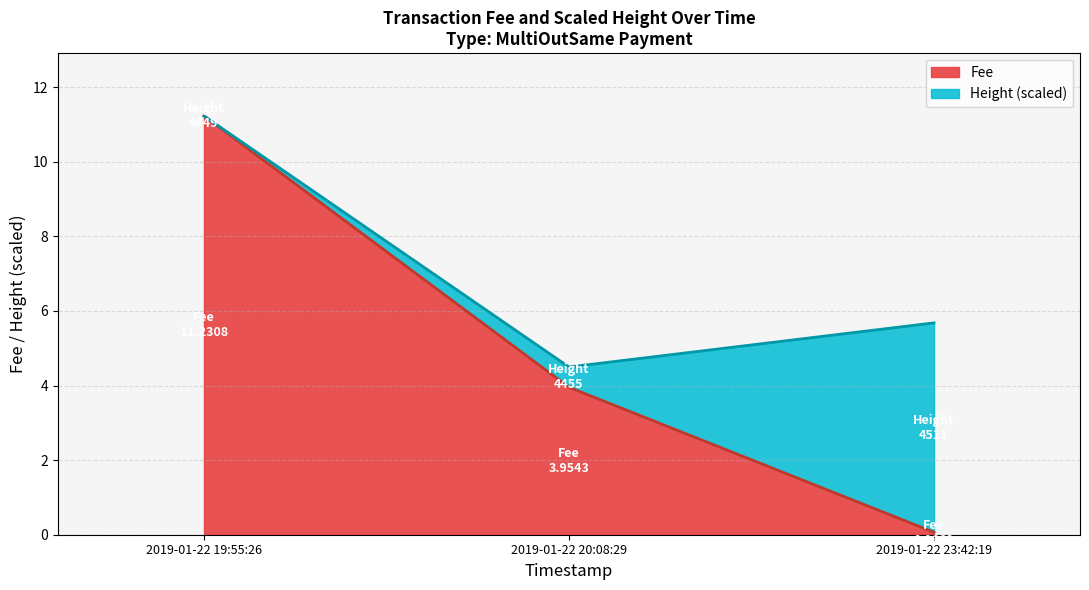

How many values are below 3?

1